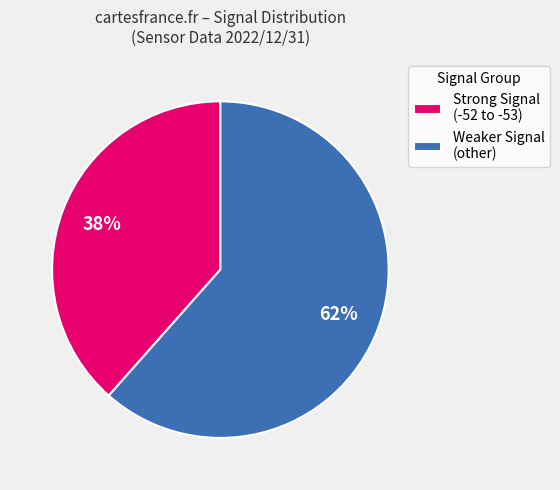

Rank the categories by value from highest to lowest.

Weaker Signal (other), Strong Signal (-52 to -53)